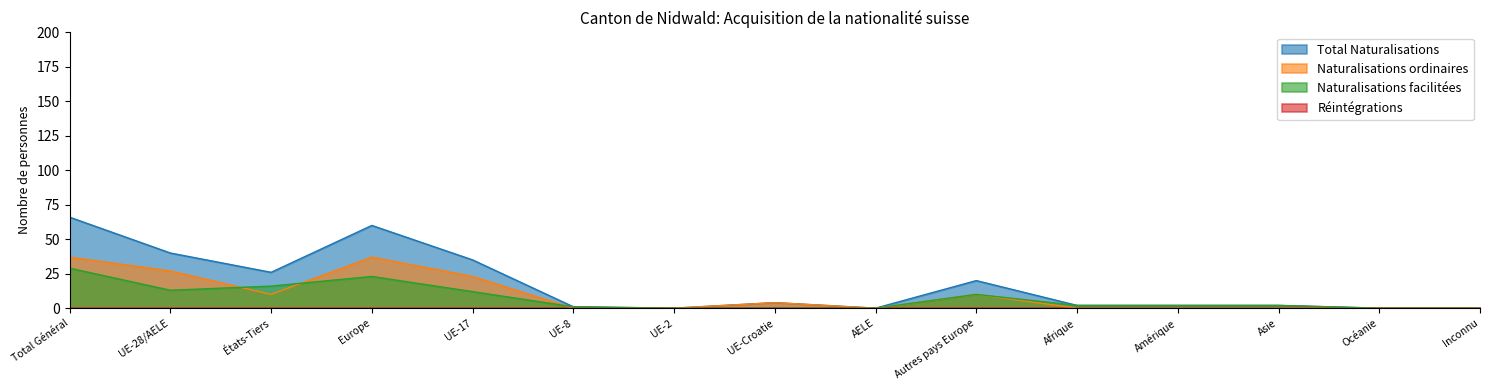

Is the value of Total Naturalisations at UE-17 greater than the value of Naturalisations ordinaires at Afrique?

Yes